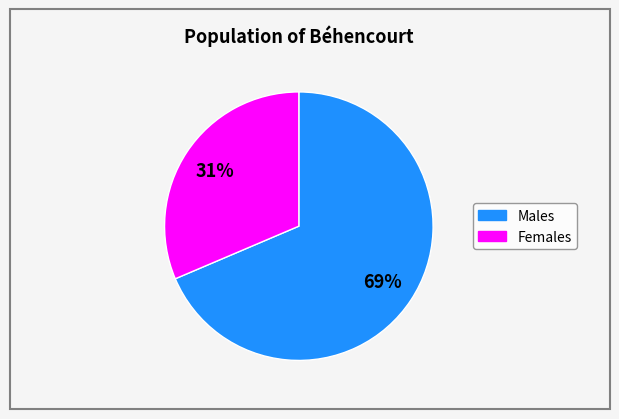

How many segments does this pie chart have?

2